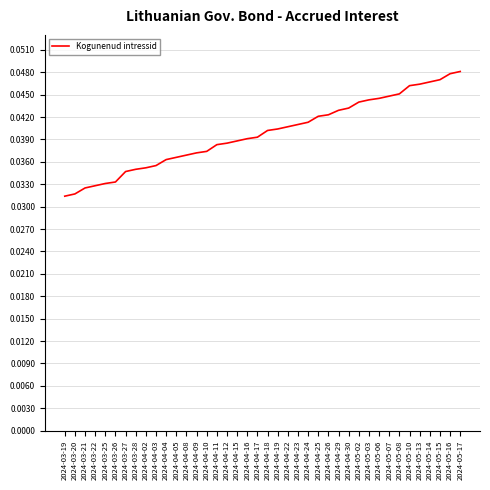

The value at 2024-04-09 is 0.1. True or false?

False